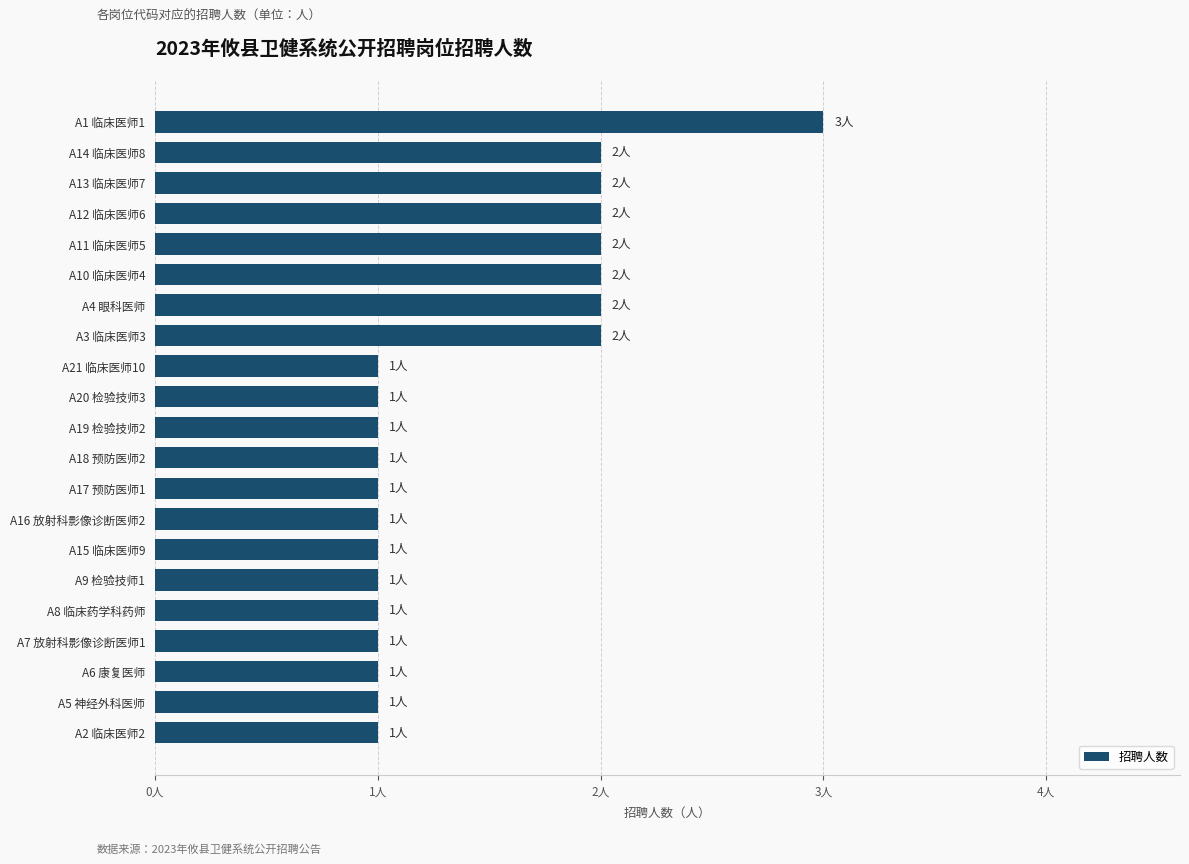

What is the sum of all values?

30